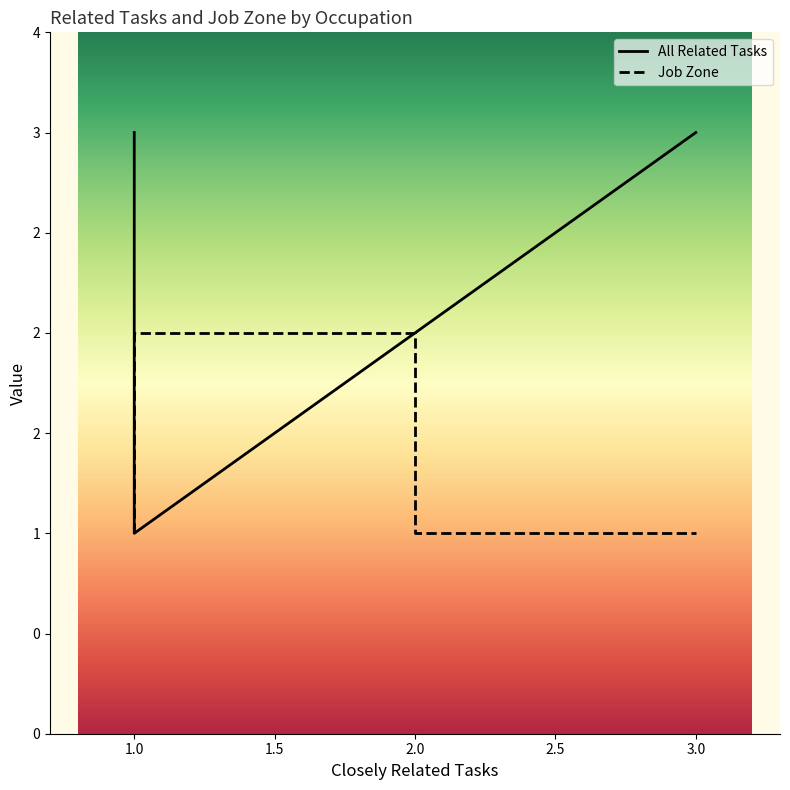

In Job Zone, how many points are higher than both neighbors (excluding endpoints)?

1